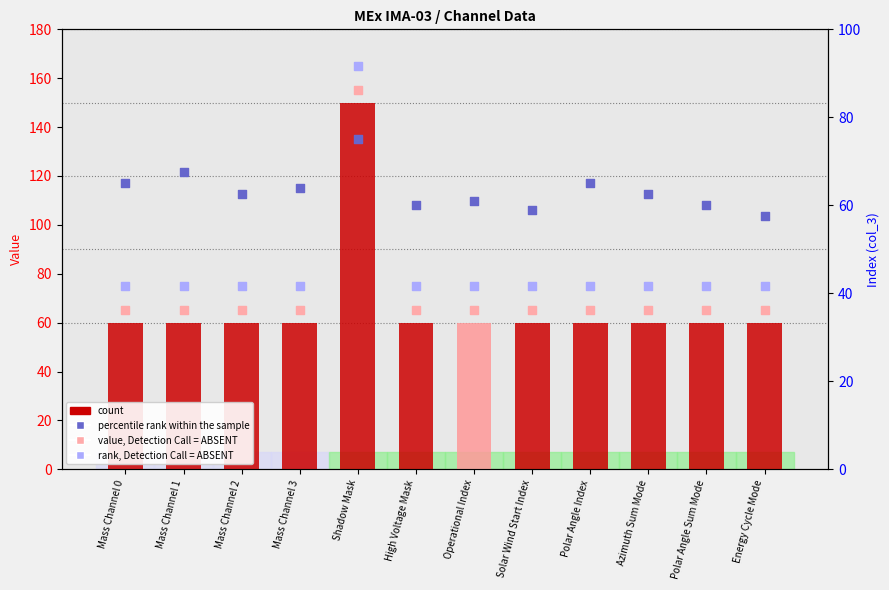

At how many categories does at least one series exceed 125?

1